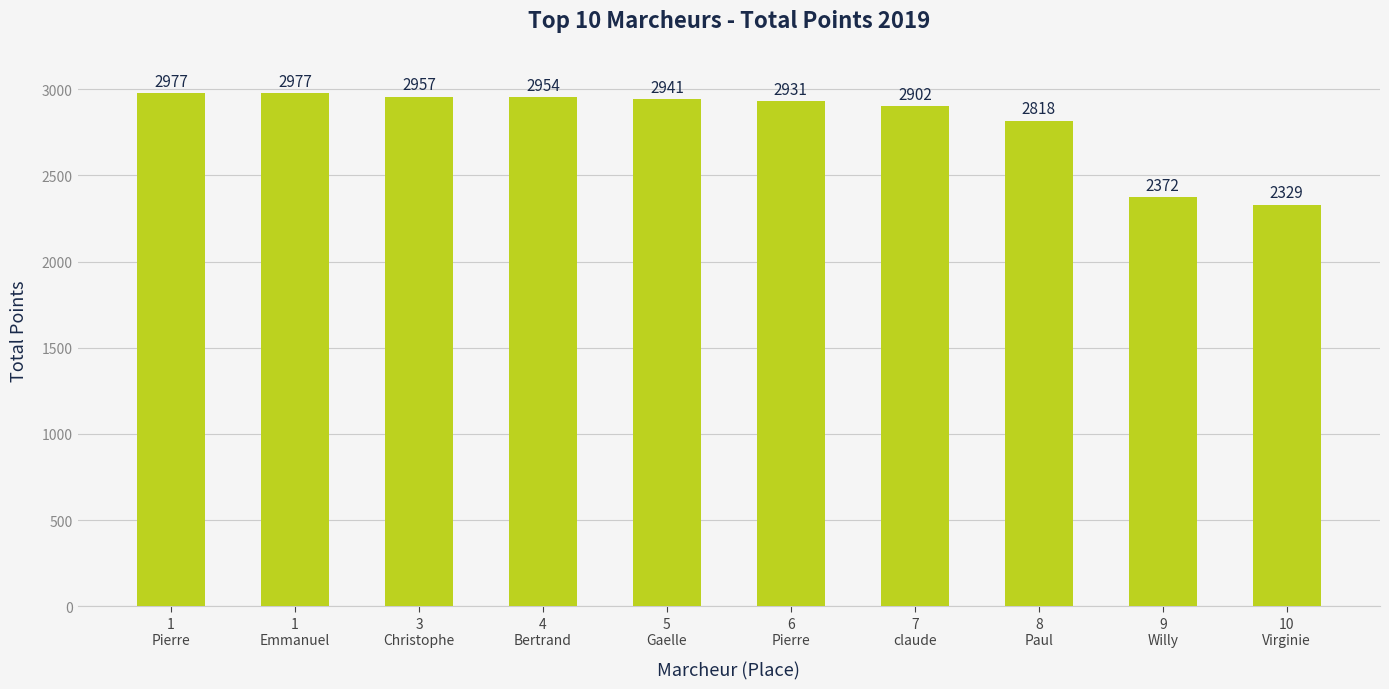

What is the difference between the maximum and second lowest values?

605